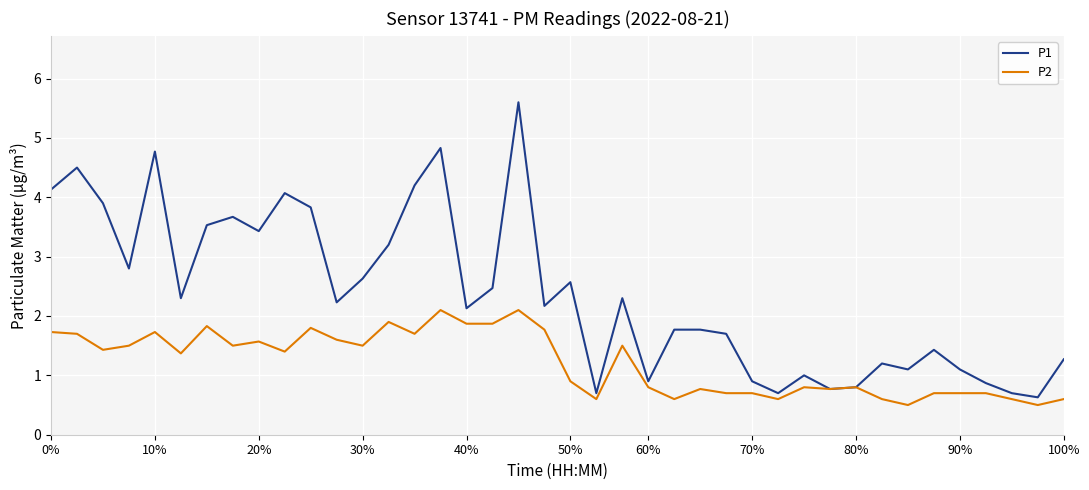

Does the chart have visible grid lines?

Yes